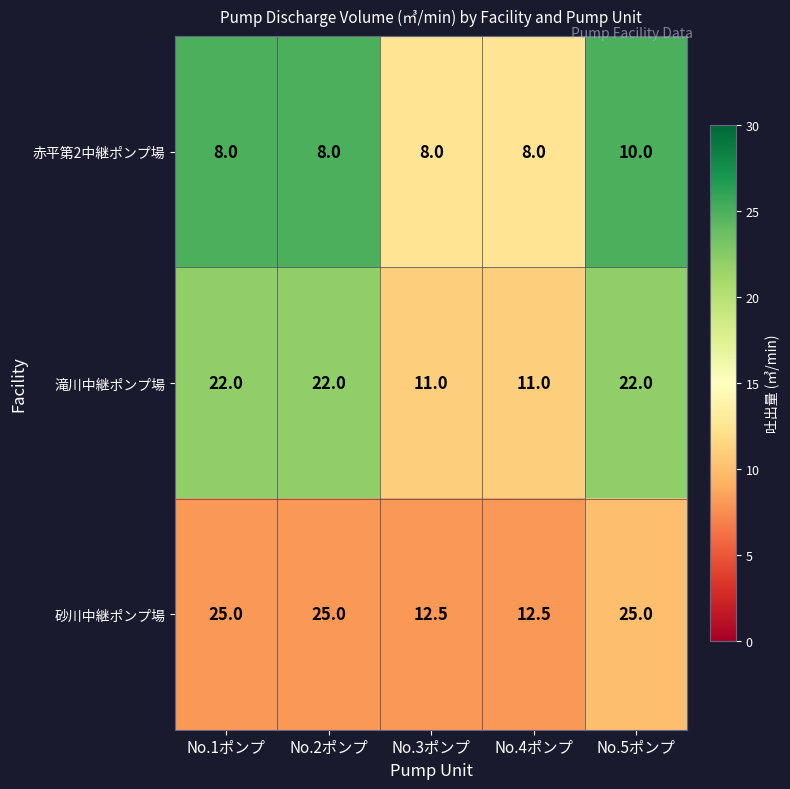

Reading left to right, what are all the values shown in this chart?

赤平第2中継ポンプ場: No.1ポンプ=8.0	No.2ポンプ=8.0	No.3ポンプ=8.0	No.4ポンプ=8.0	No.5ポンプ=10.0
滝川中継ポンプ場: No.1ポンプ=22.0	No.2ポンプ=22.0	No.3ポンプ=11.0	No.4ポンプ=11.0	No.5ポンプ=22.0
砂川中継ポンプ場: No.1ポンプ=25.0	No.2ポンプ=25.0	No.3ポンプ=12.5	No.4ポンプ=12.5	No.5ポンプ=25.0